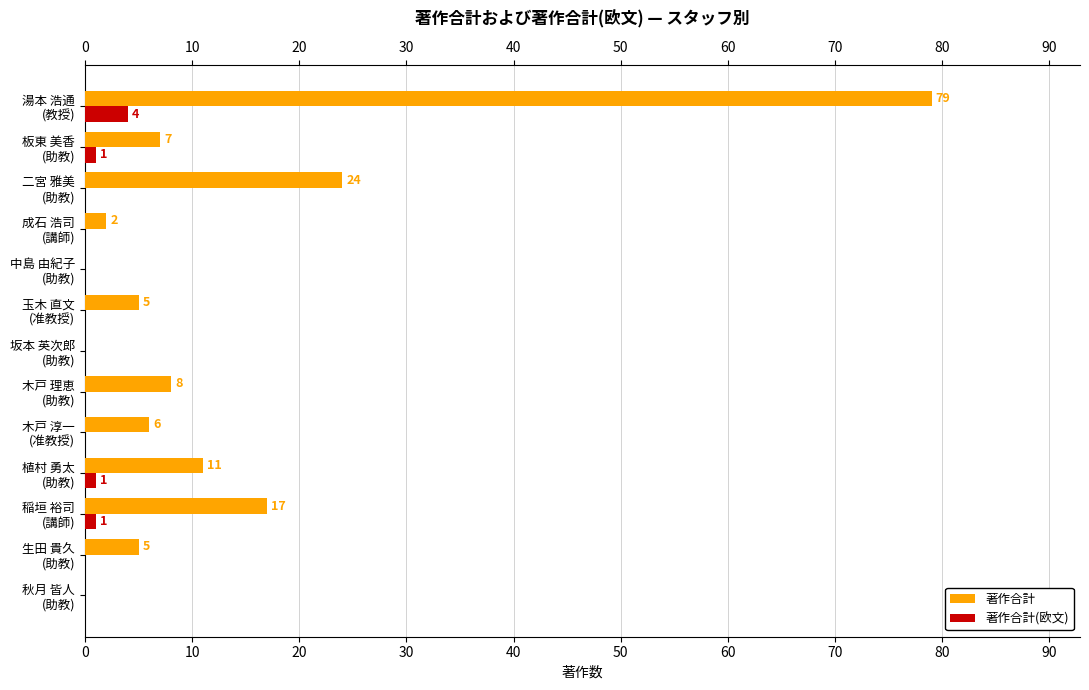

What is the maximum value shown in the chart?

79